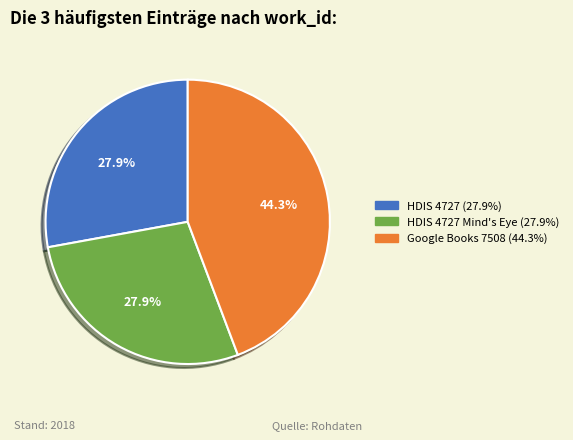

What is the total percentage of HDIS 4727 (27.9%) and HDIS 4727 Mind's Eye (27.9%)?

55.7%